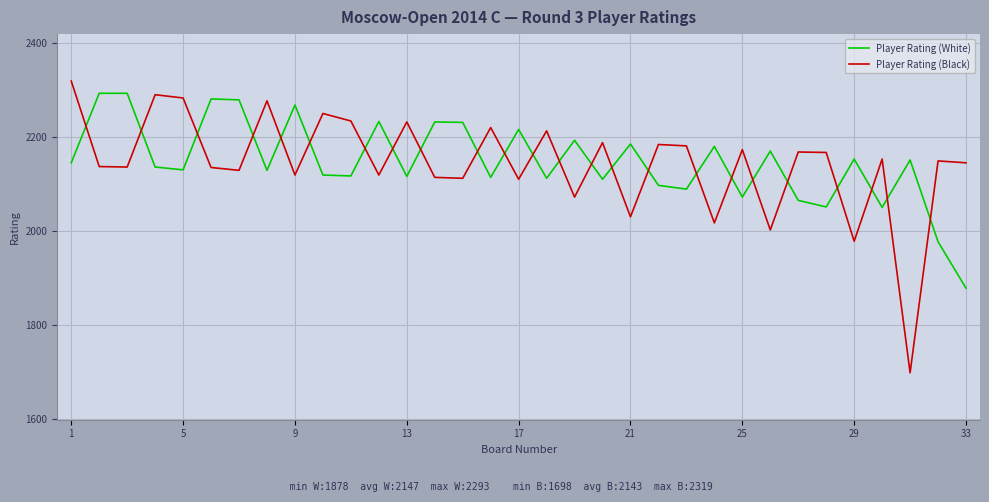

How many times do Player Rating (White) and Player Rating (Black) cross each other?

24